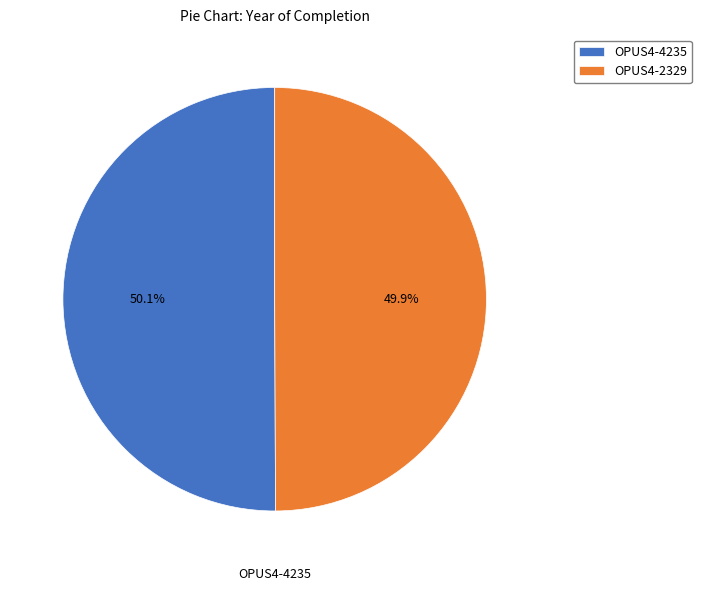

Does any single category account for the majority?

Yes